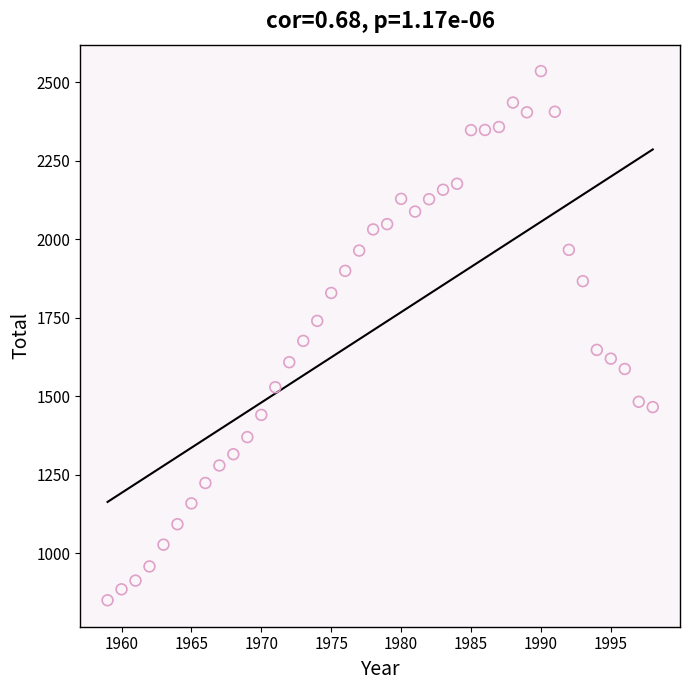

What is the range of Y values (max minus min)?

1686.6